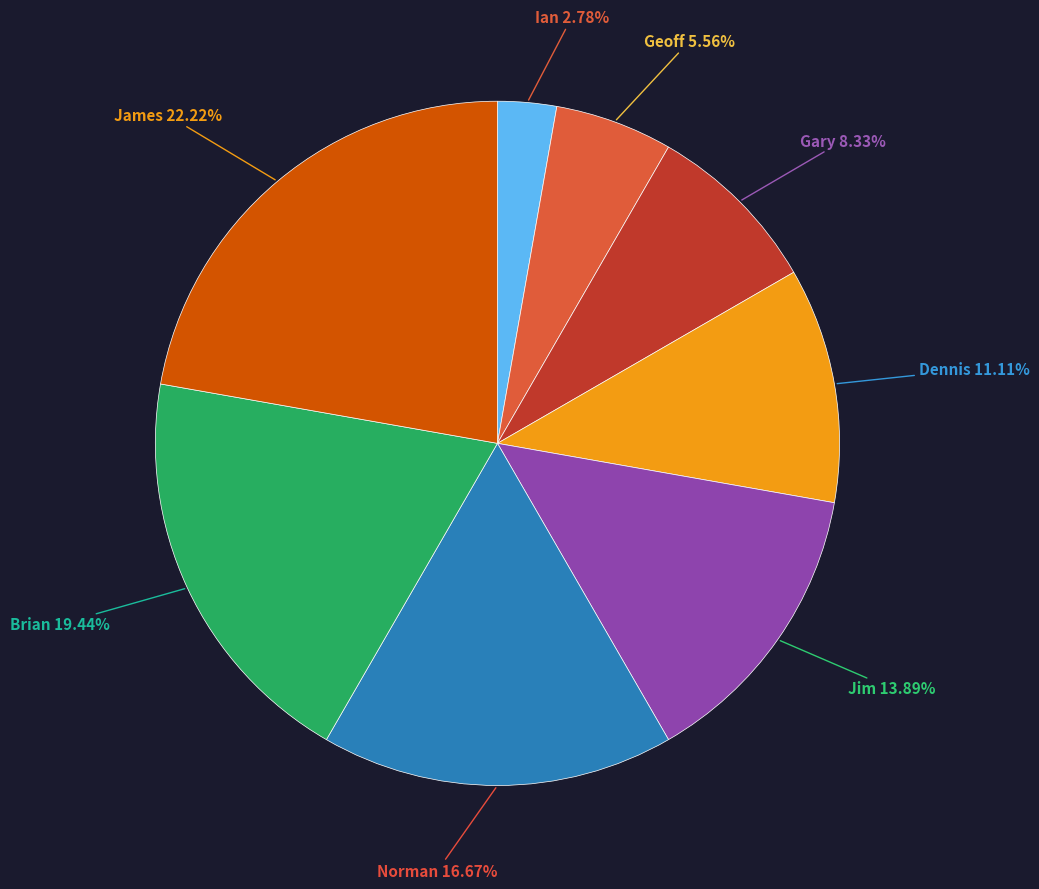

Does any single category account for the majority?

No